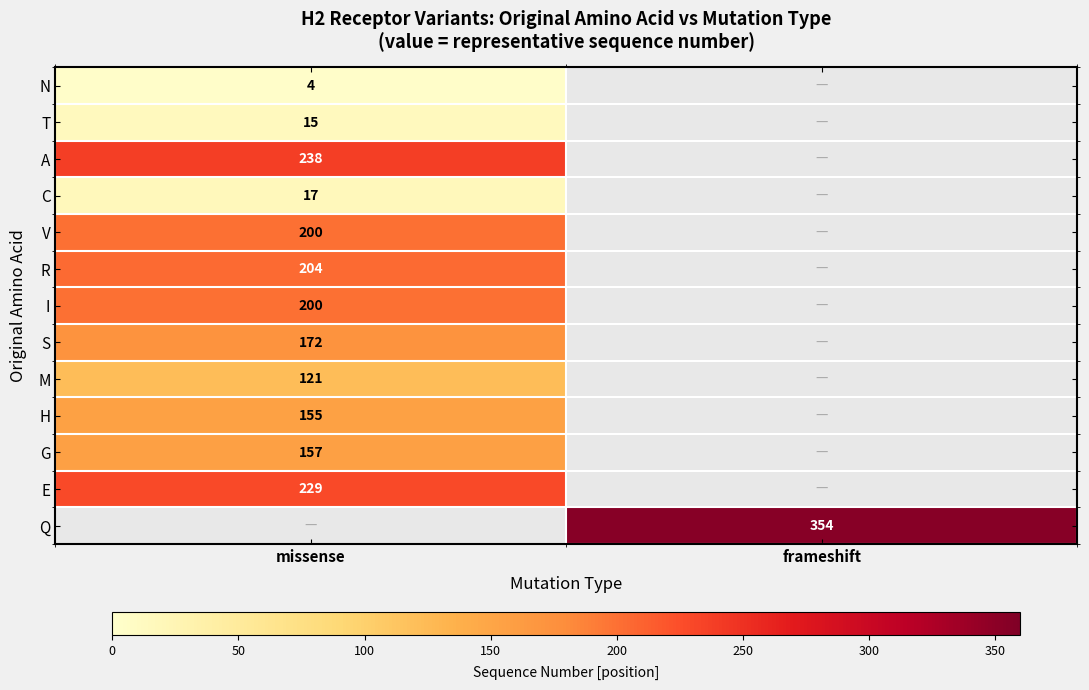

At how many categories does at least one series exceed 259?

1